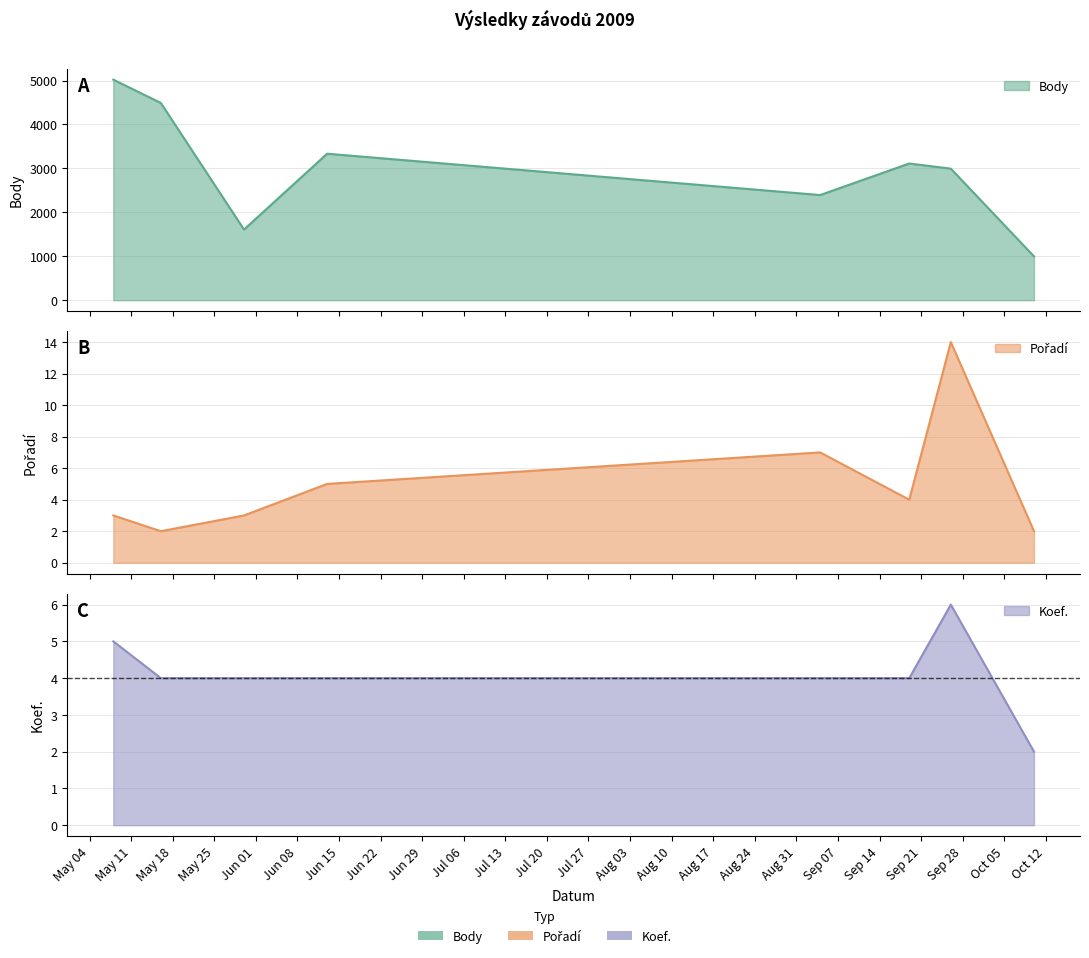

Where does the Body series first go above 3111?

2009-05-08